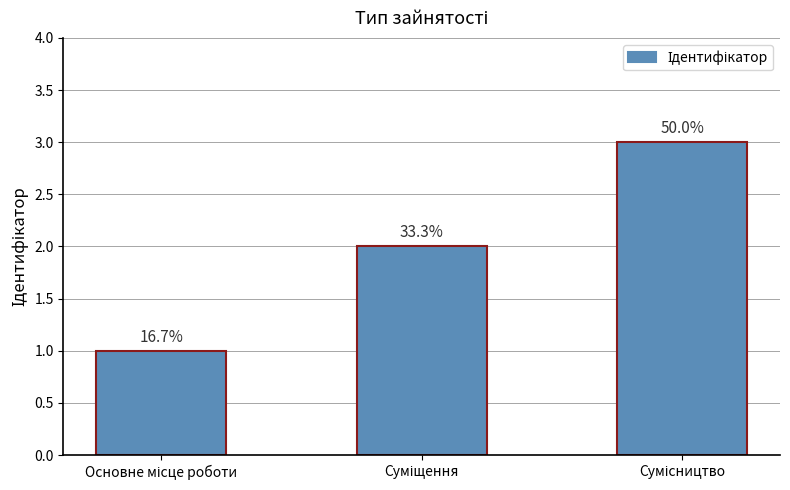

The chart shows a value of 2 at Основне місце роботи. True or false?

False